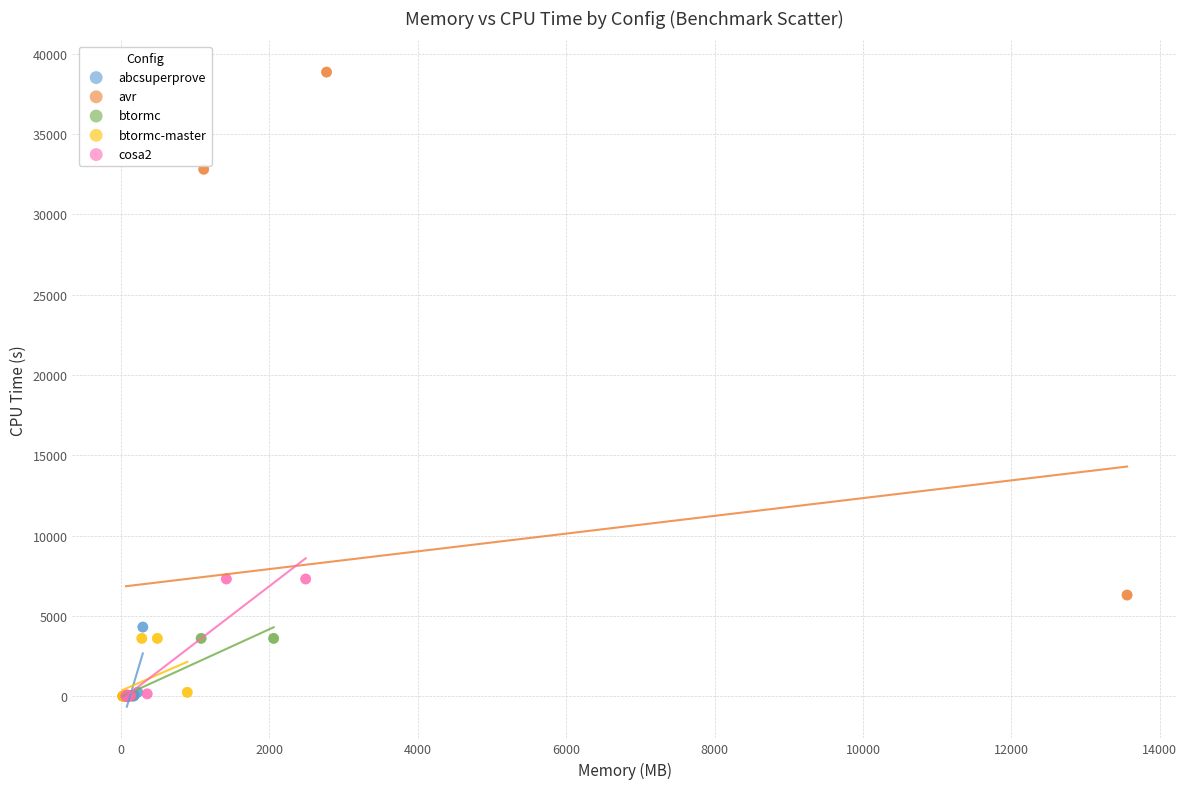

Which series has the widest spread of Y values?

avr